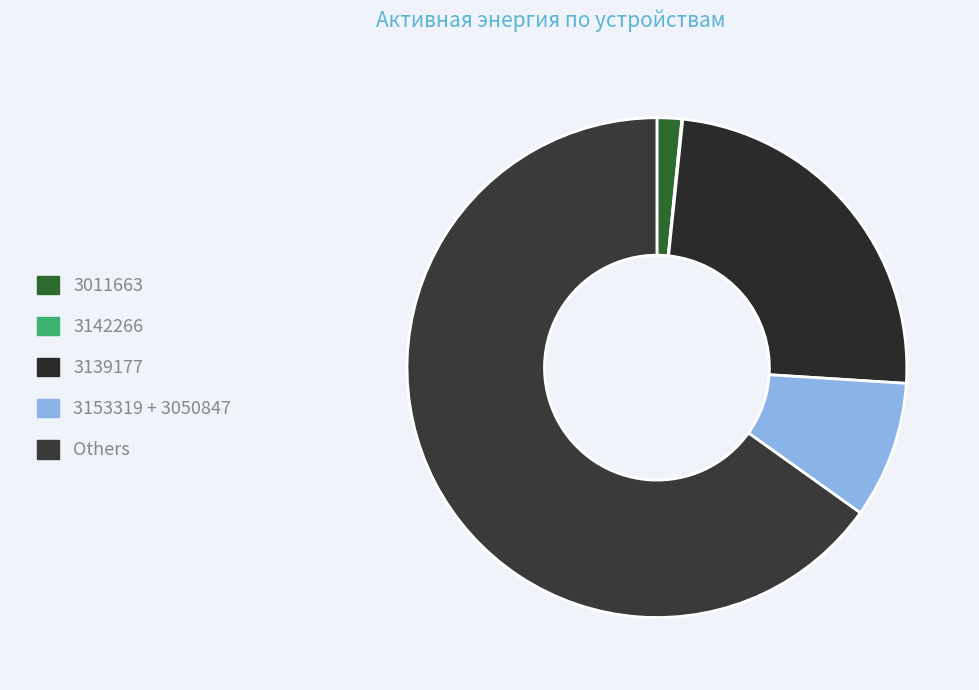

Is there any slice that represents more than half of the pie?

Yes